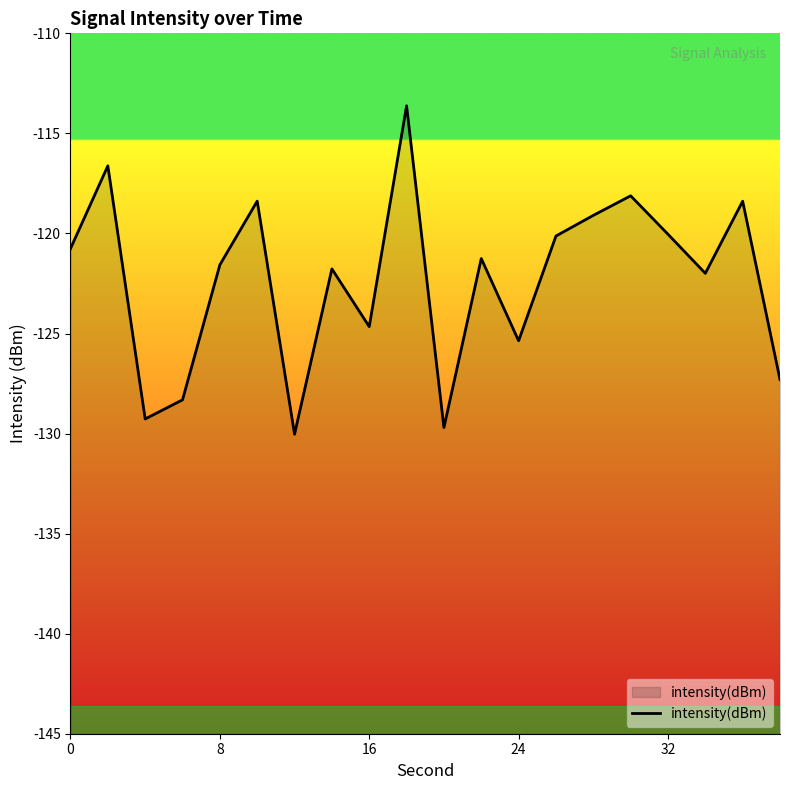

What is the difference between the second highest and minimum values?

13.4